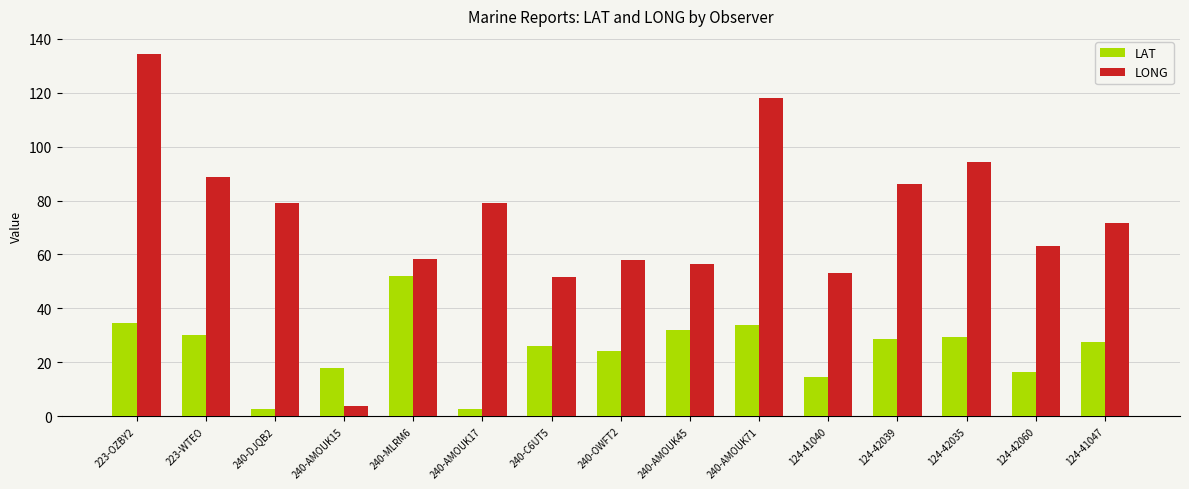

True or false: LAT has a value of 2.8 at 240-AMOUK17.

True